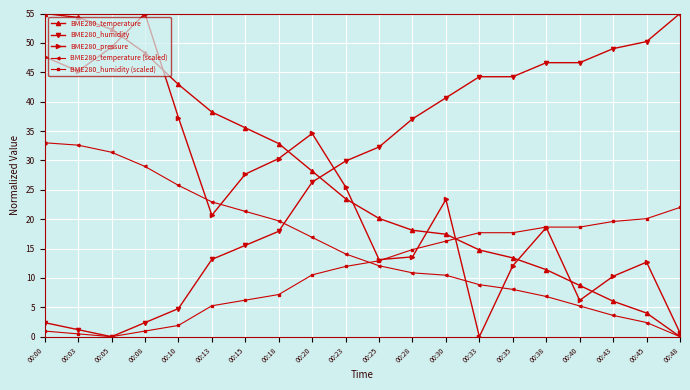

Does the chart display data point markers on the line(s)?

Yes